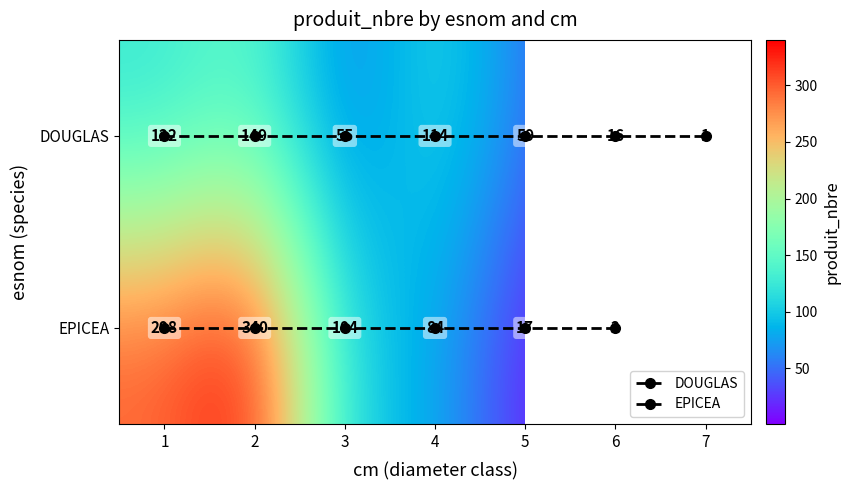

Is it true that the value at 5 is 59?

True